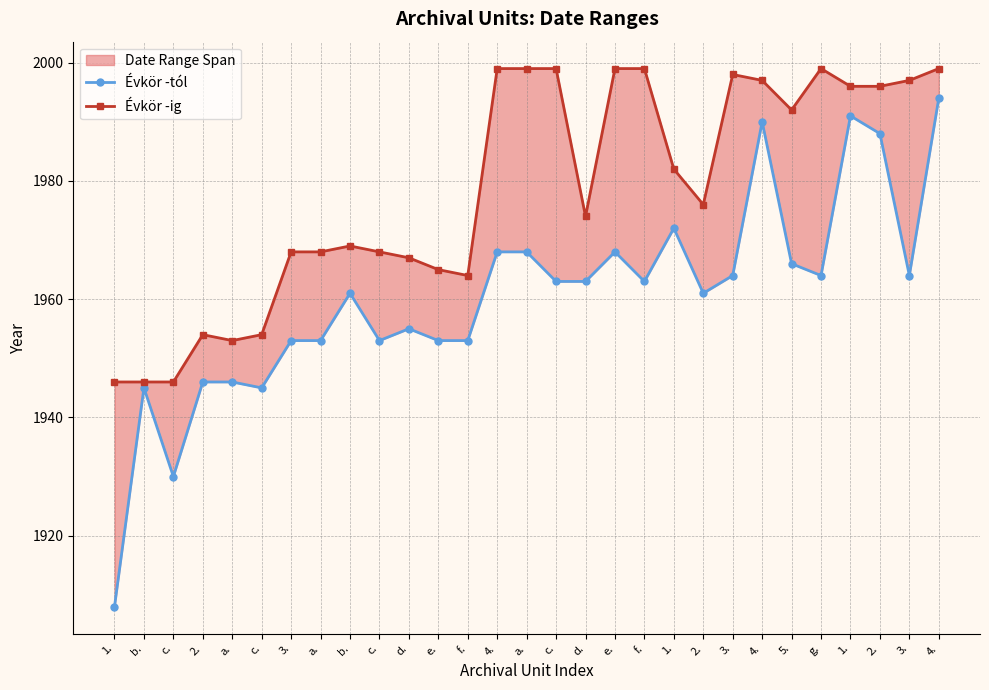

True or false: Évkör -tól and Évkör -ig cross at least once.

False